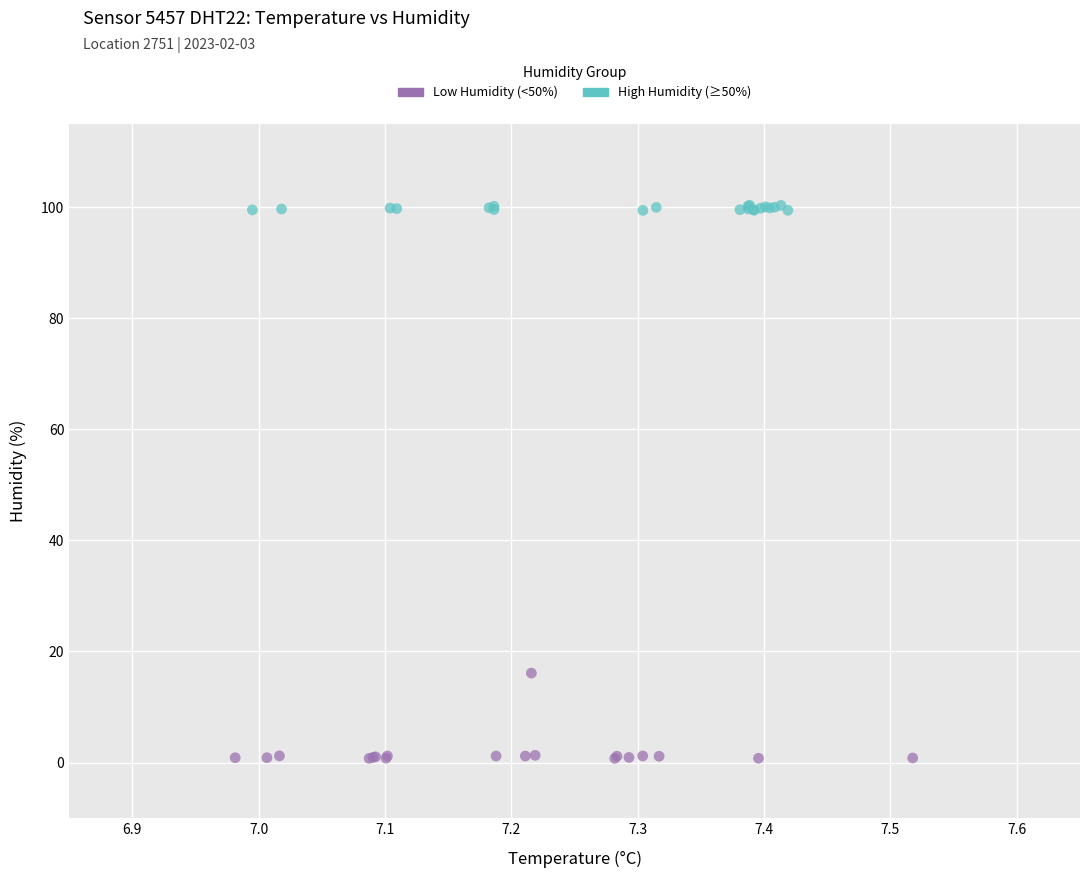

Which series reaches the maximum Y coordinate?

High Humidity (≥50%)